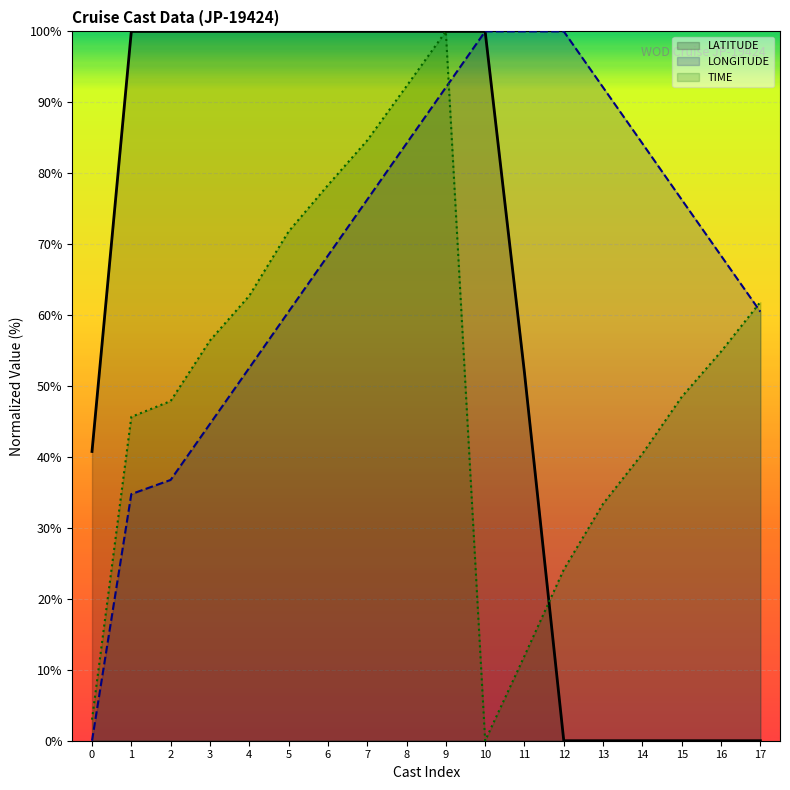

What is the average value of the LONGITUDE series?

68.4